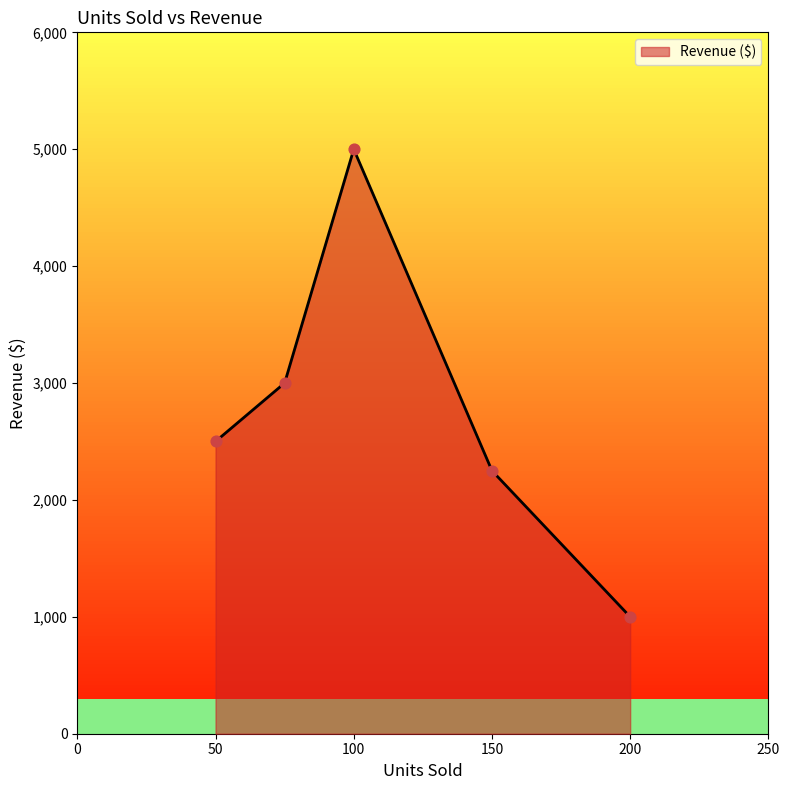

What is the sum of all values?

13750